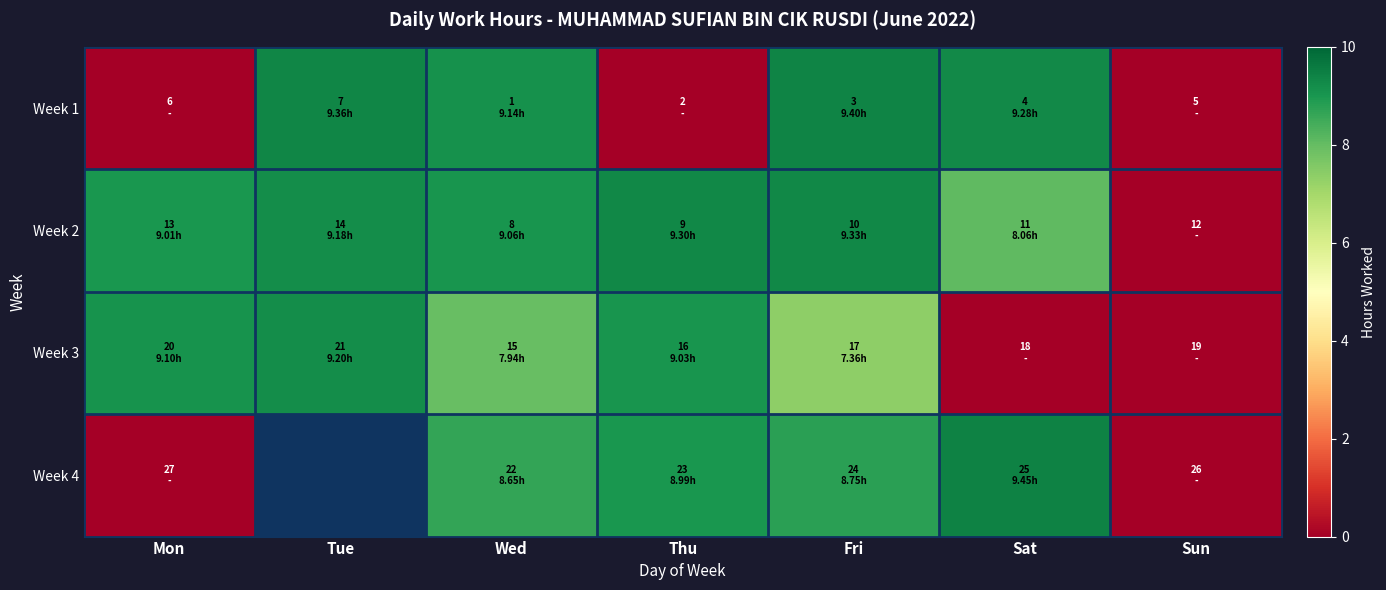

At which label is Week 1 closest to 4?

Mon